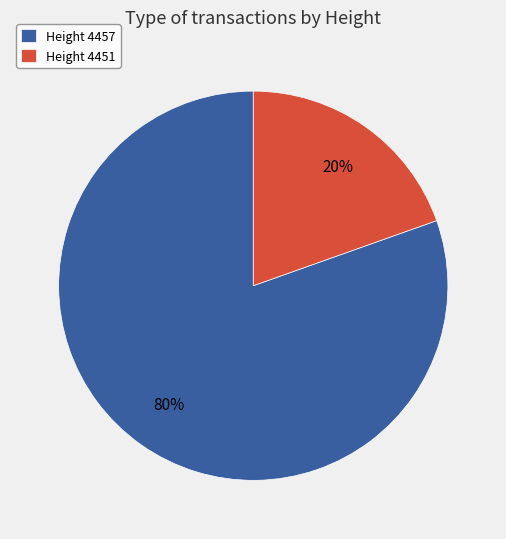

Count the number of slices in the pie.

2